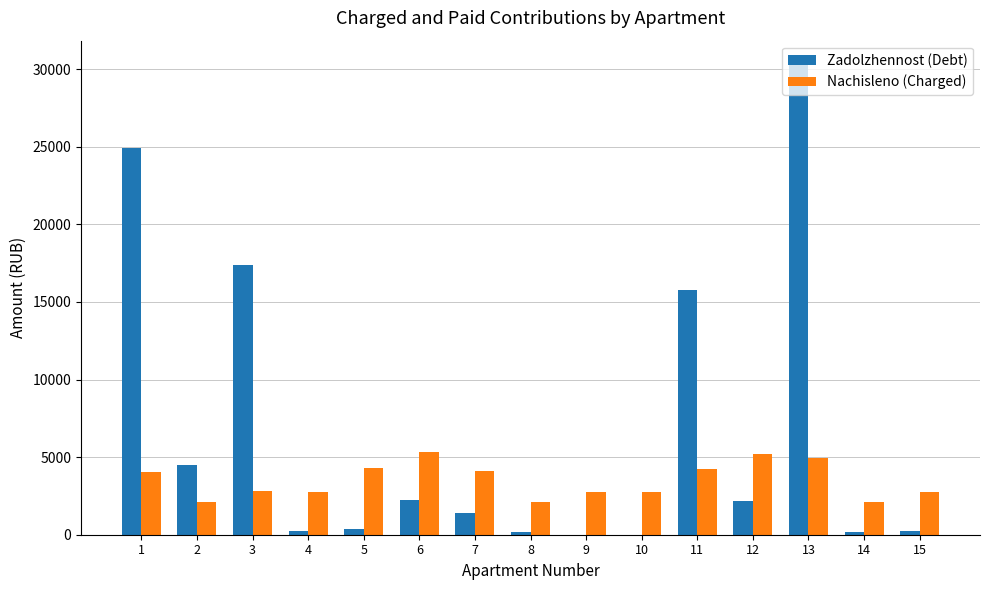

What is the highest value of the Nachisleno (Charged) series?

5304.2